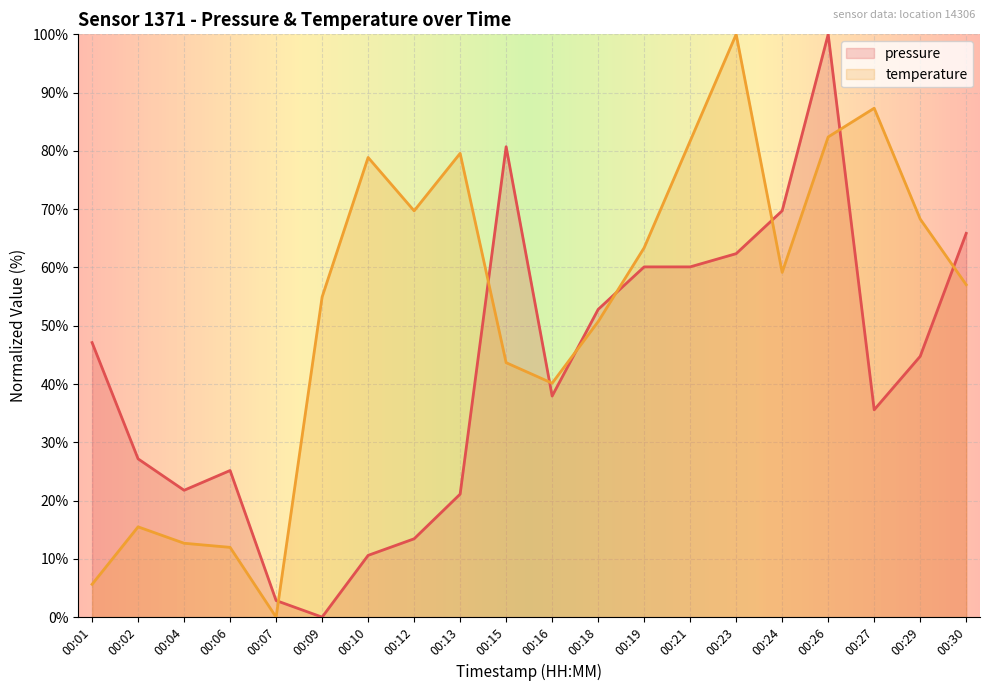

At which label does temperature first exceed 59?

00:10